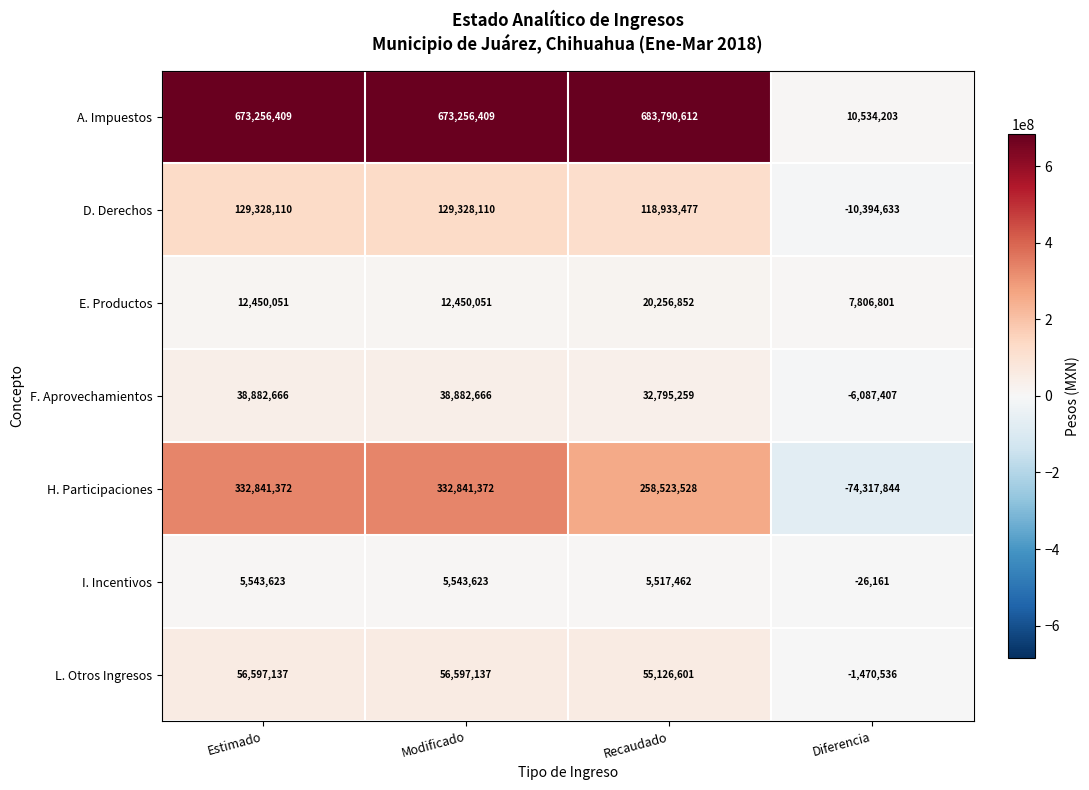

The value of I. Incentivos at Modificado is 7506737. True or false?

False